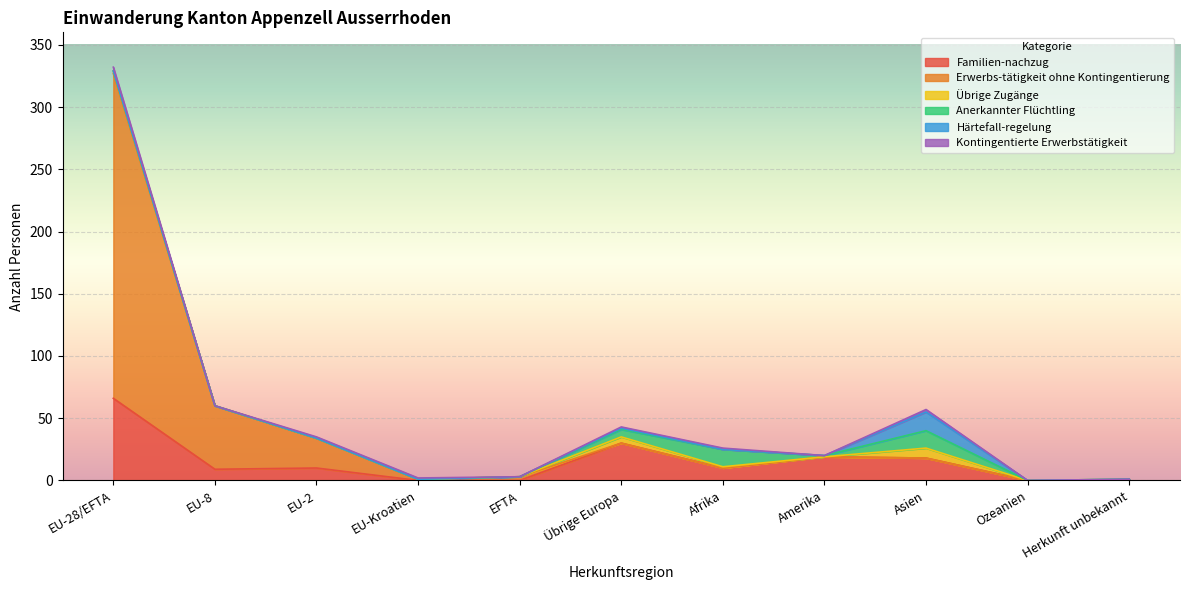

Where is the first local minimum for Erwerbs-tätigkeit ohne Kontingentierung?

EU-Kroatien